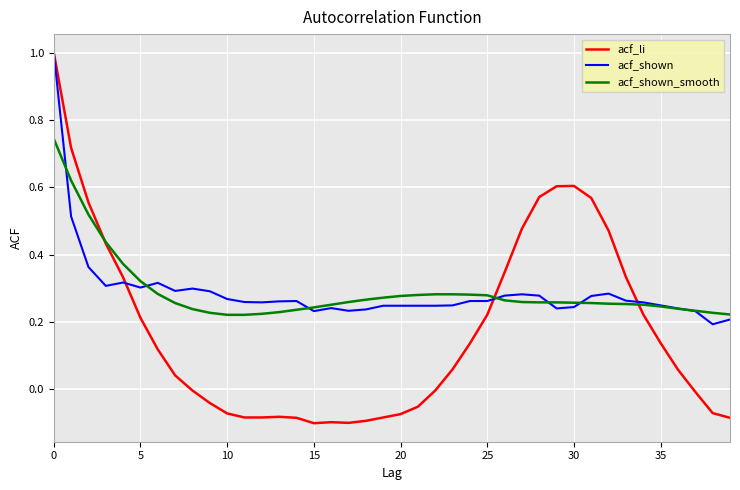

What is the maximum value for acf_li?

1.0